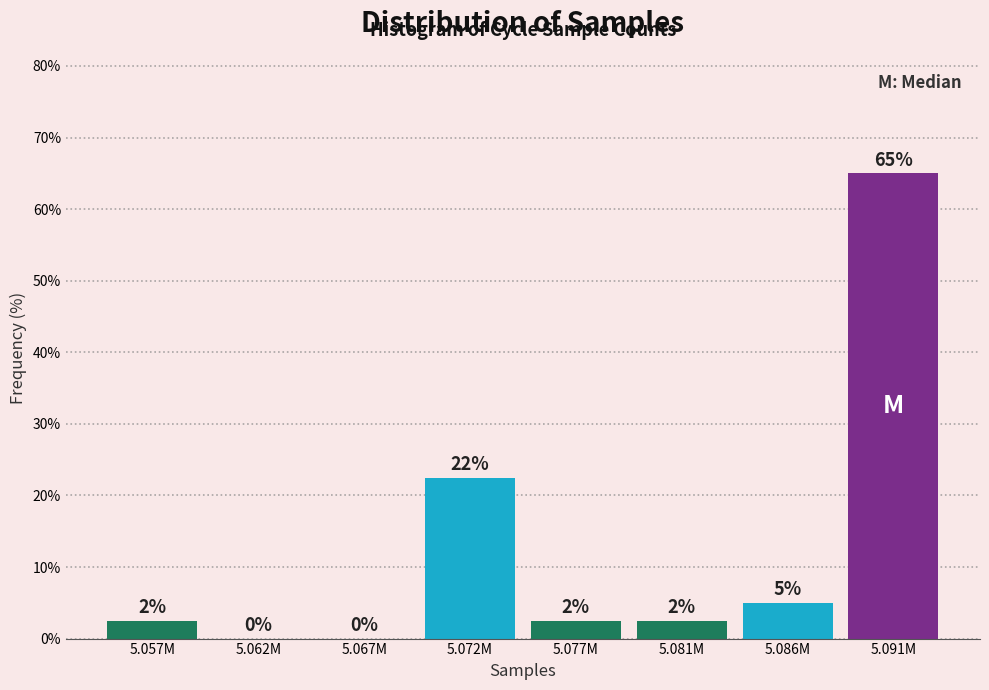

The value at 5.072M is 22.5. True or false?

True